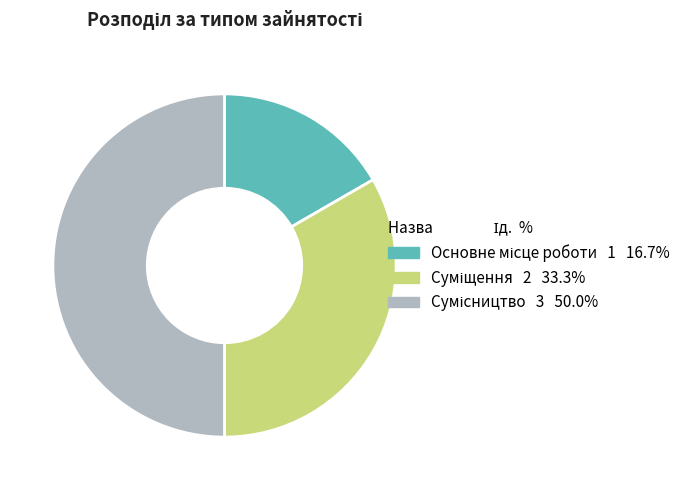

What is the smallest slice in the pie chart?

Основне місце роботи